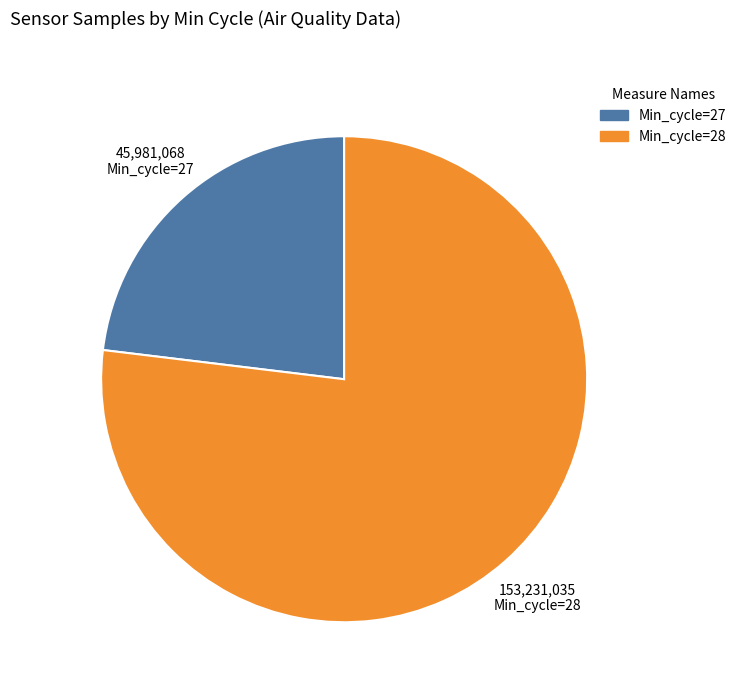

Which category has the smallest portion of the pie?

Min_cycle=27